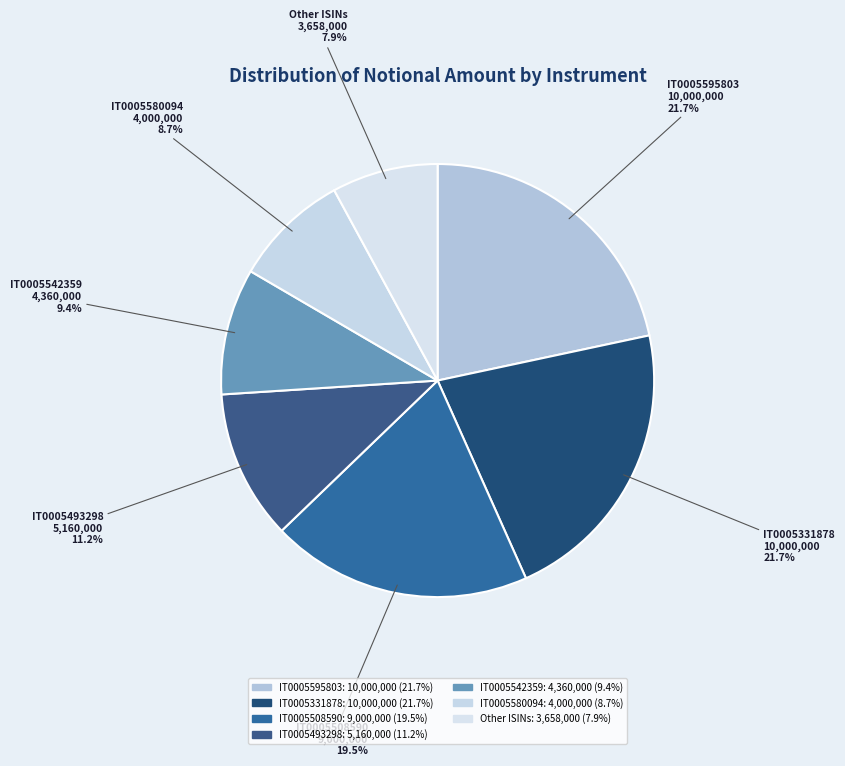

What is the smallest slice in the pie chart?

Other ISINs